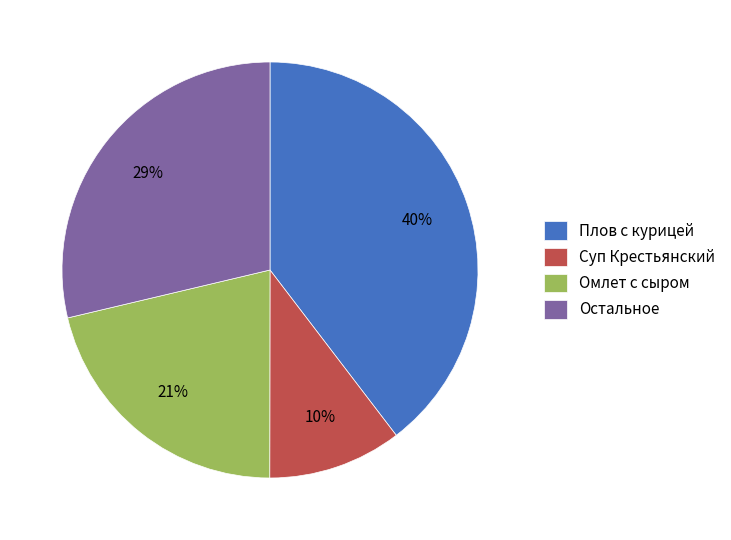

Is there any slice that represents more than half of the pie?

No